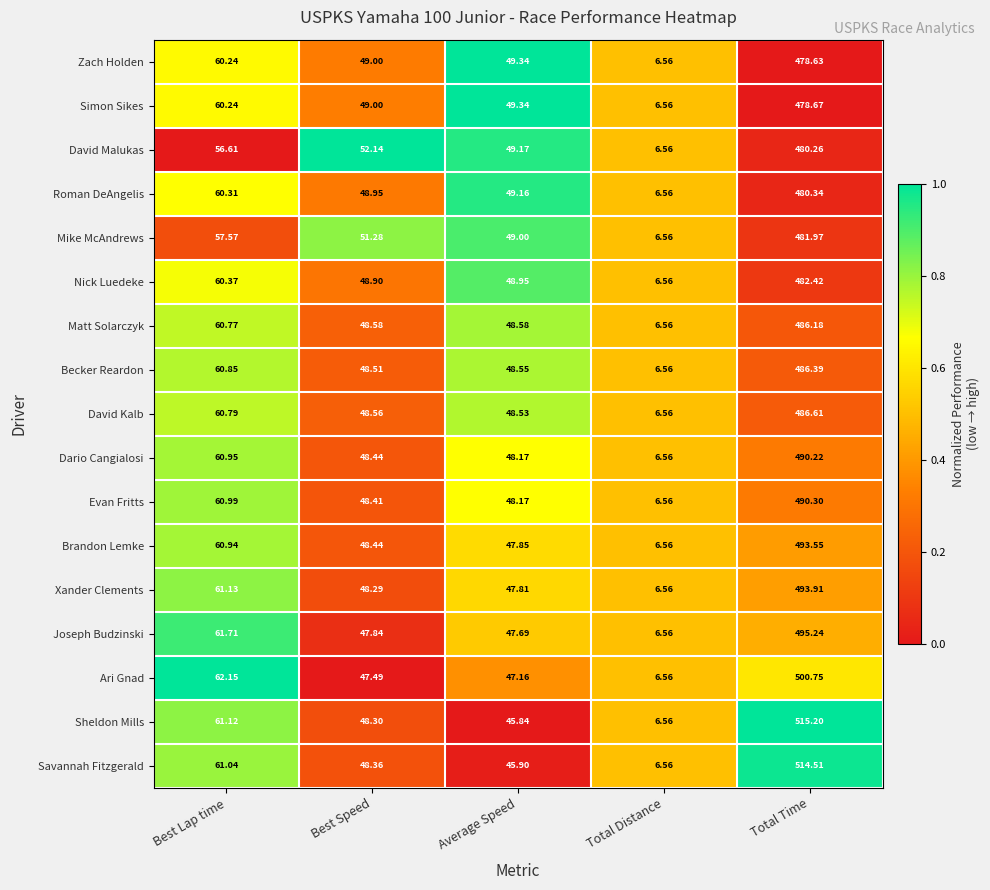

At which label does Brandon Lemke first exceed 48?

Best Lap time